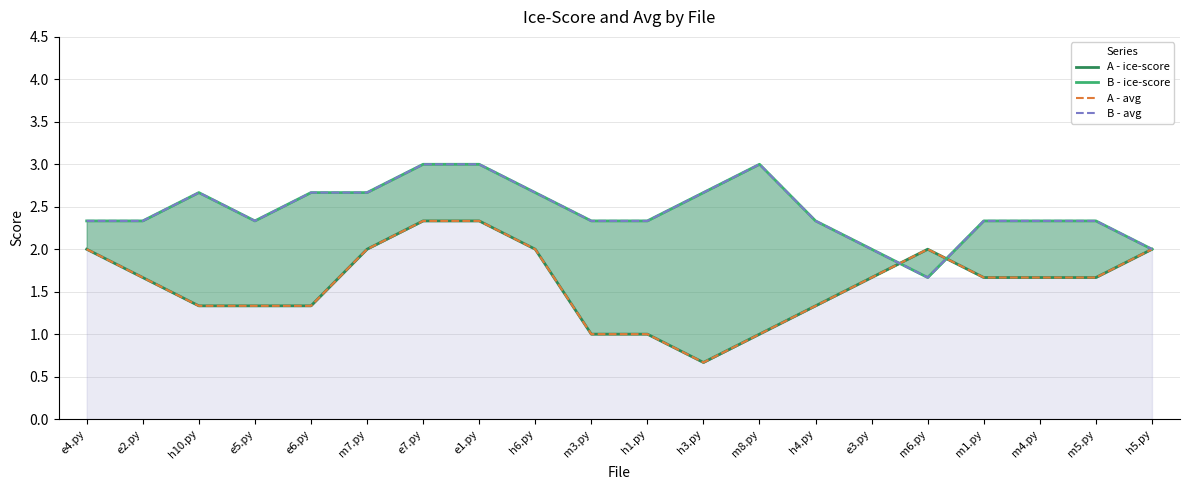

What is the value of the A - ice-score point at the 16th from the left?

2.0